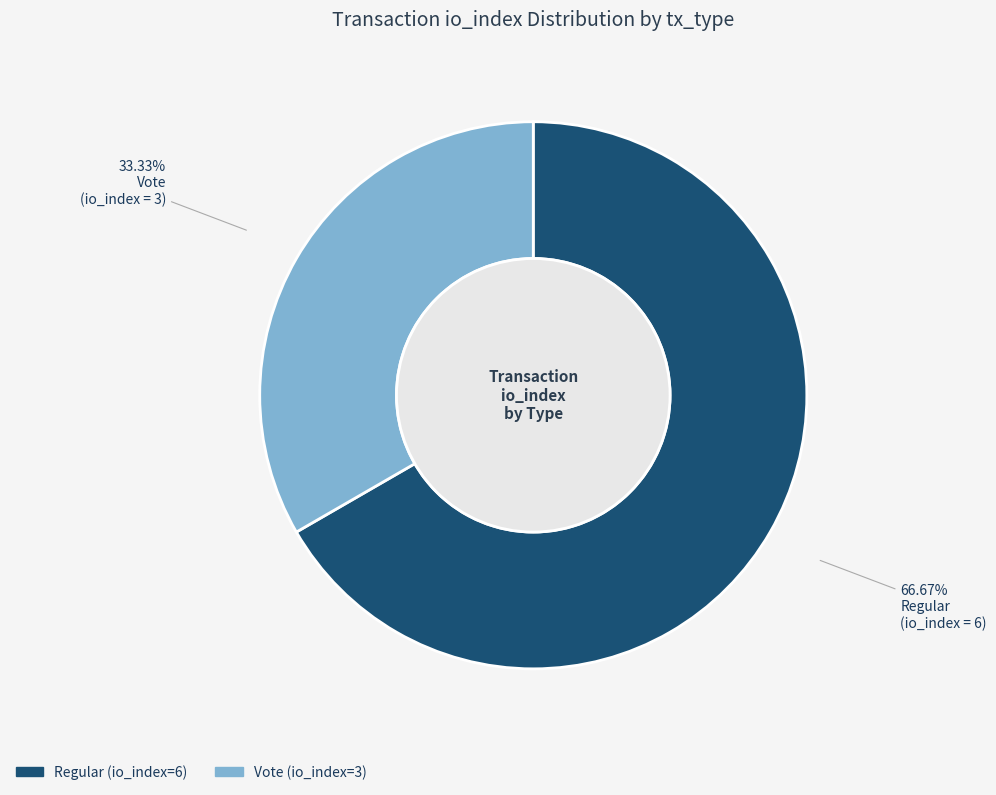

What portion of the pie excludes Regular (io_index=6)?

33.3%